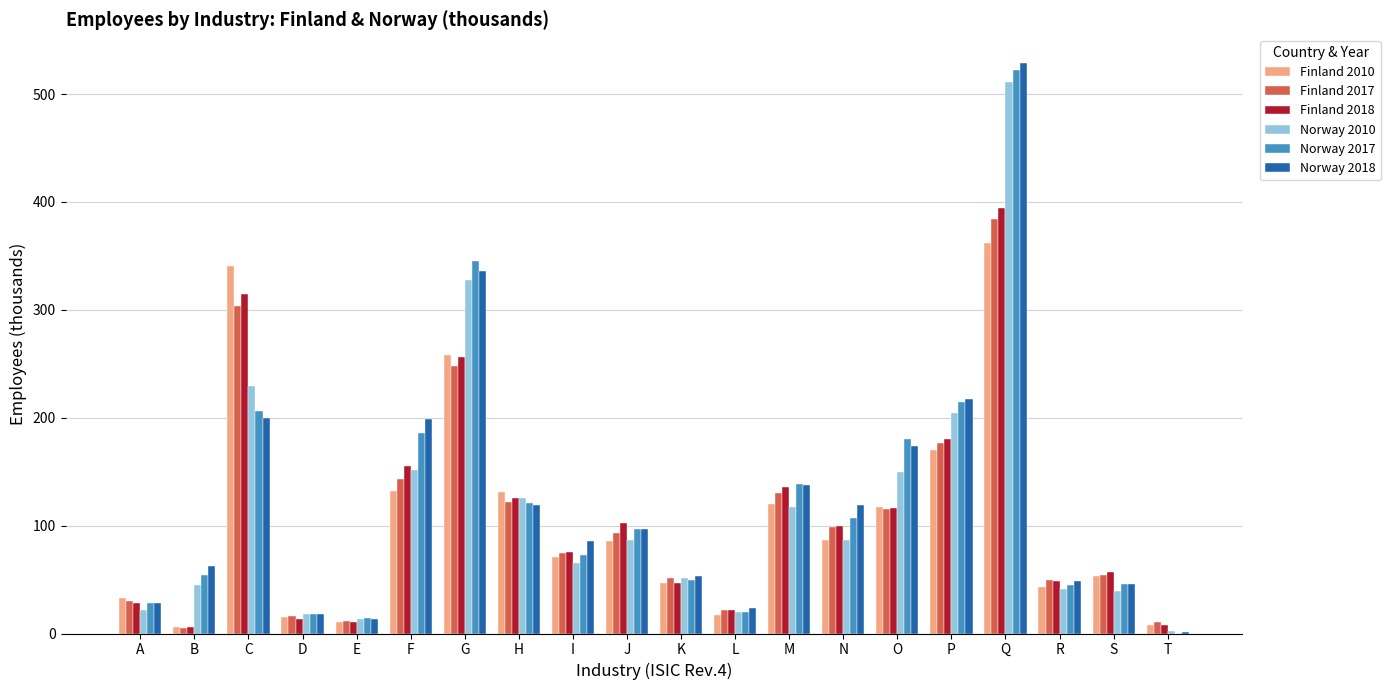

At which category is the sum across all series the highest?

Q